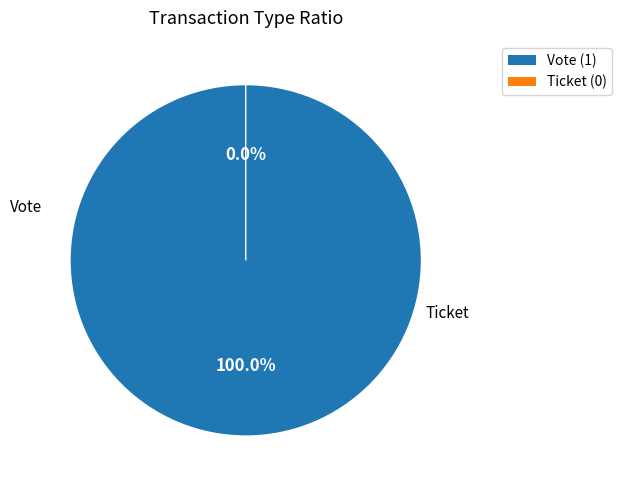

Is it true that Vote (io_index=1) is 100% of the pie?

True